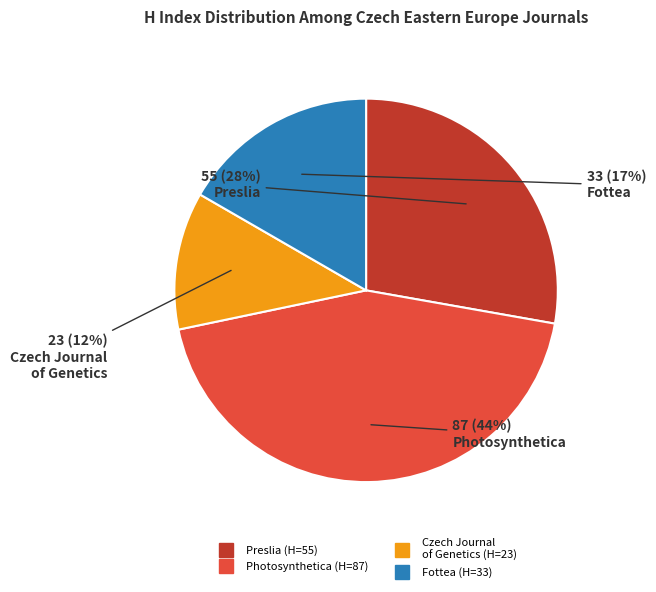

Is there any slice that represents more than half of the pie?

No